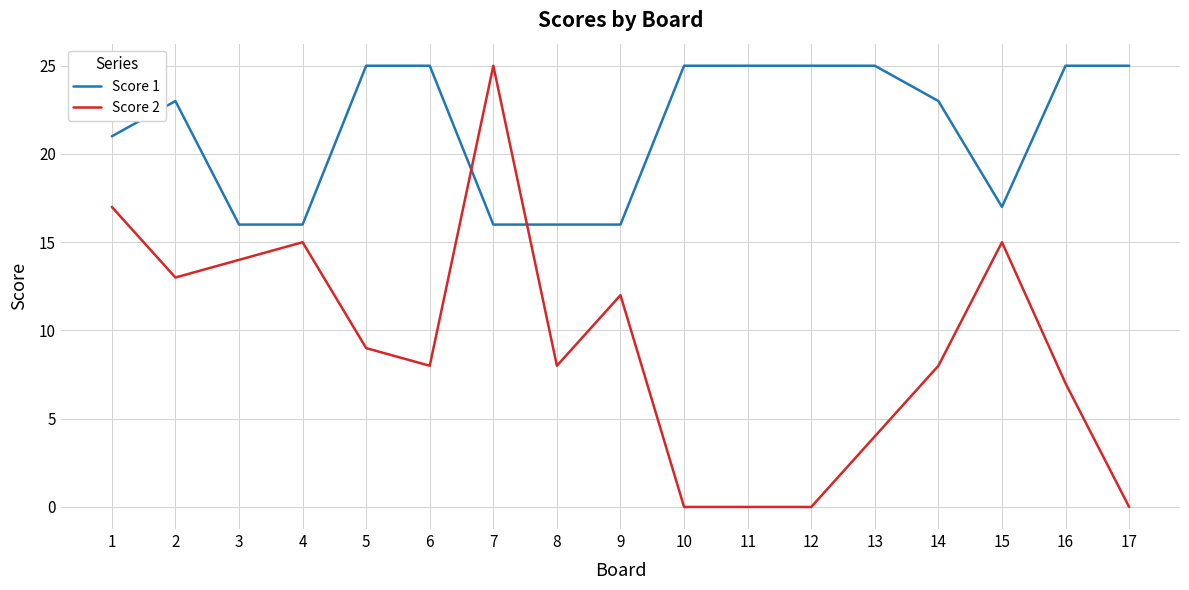

What is the greatest value displayed?

25